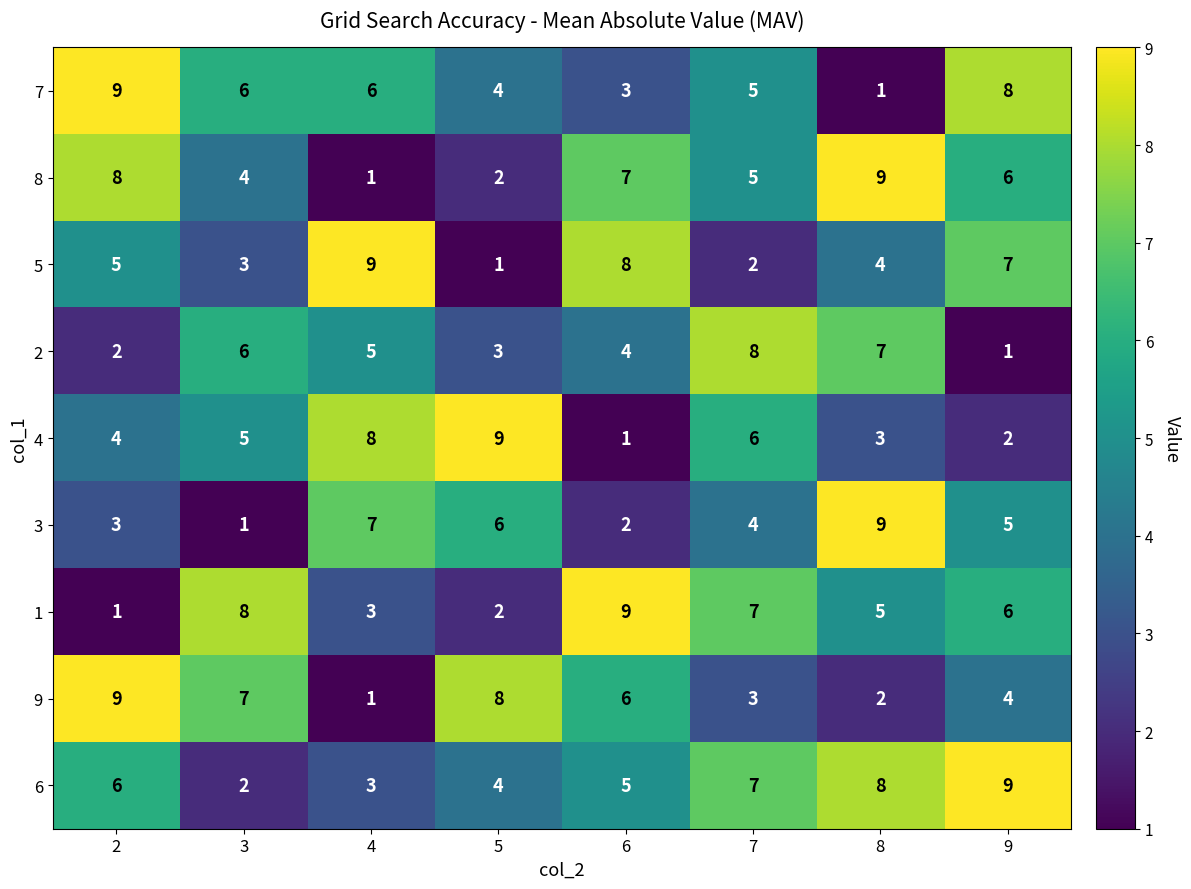

What is the sum of the 3 values at 4 and 6?

9